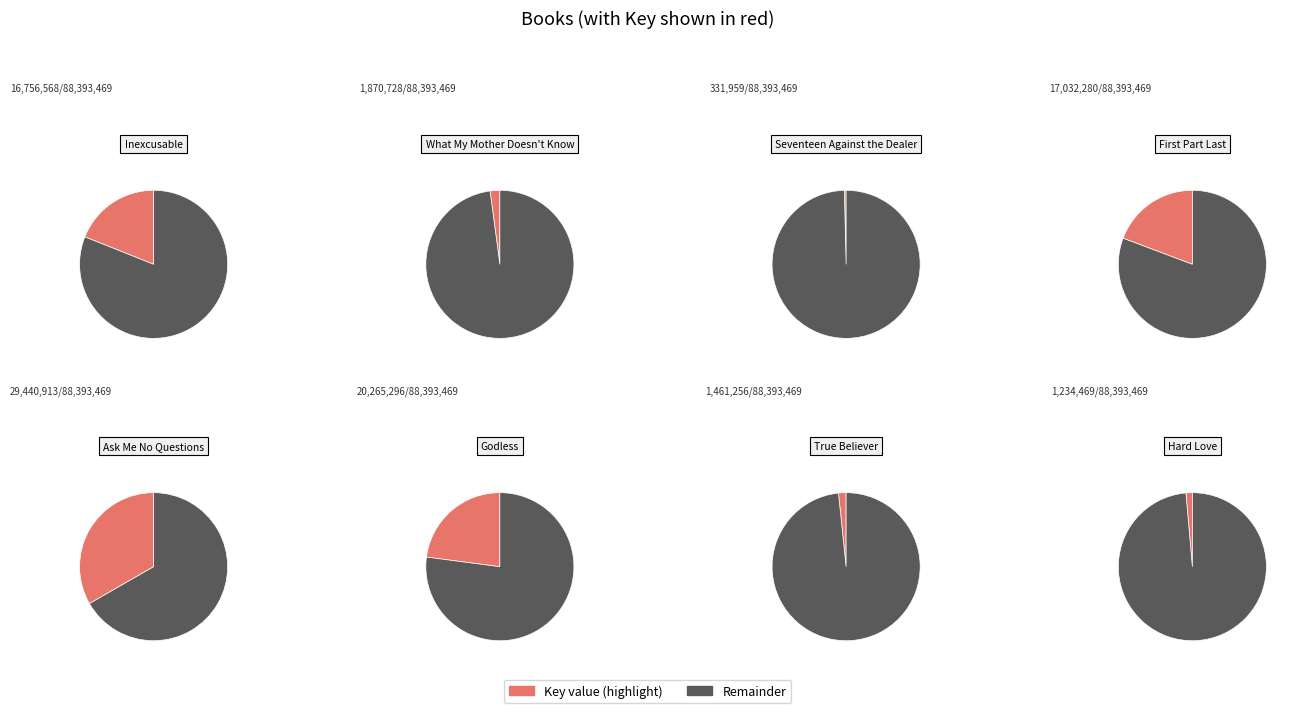

Is there any slice that represents more than half of the pie?

No